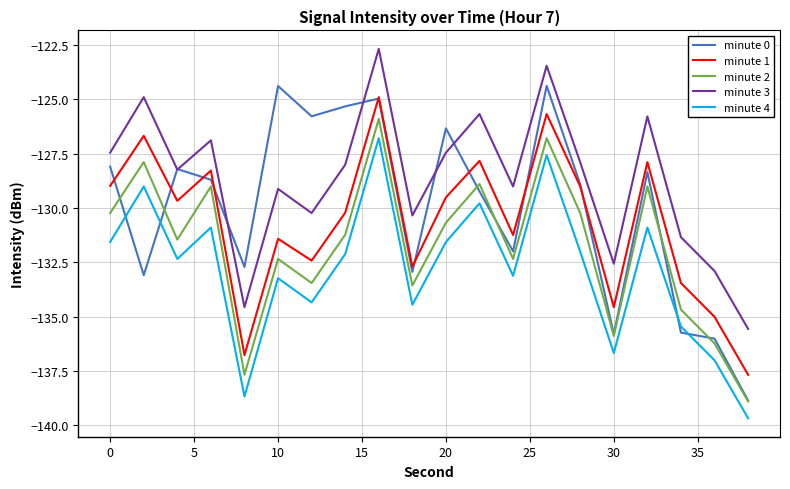

What is the lowest value of the minute 0 series?

-138.9